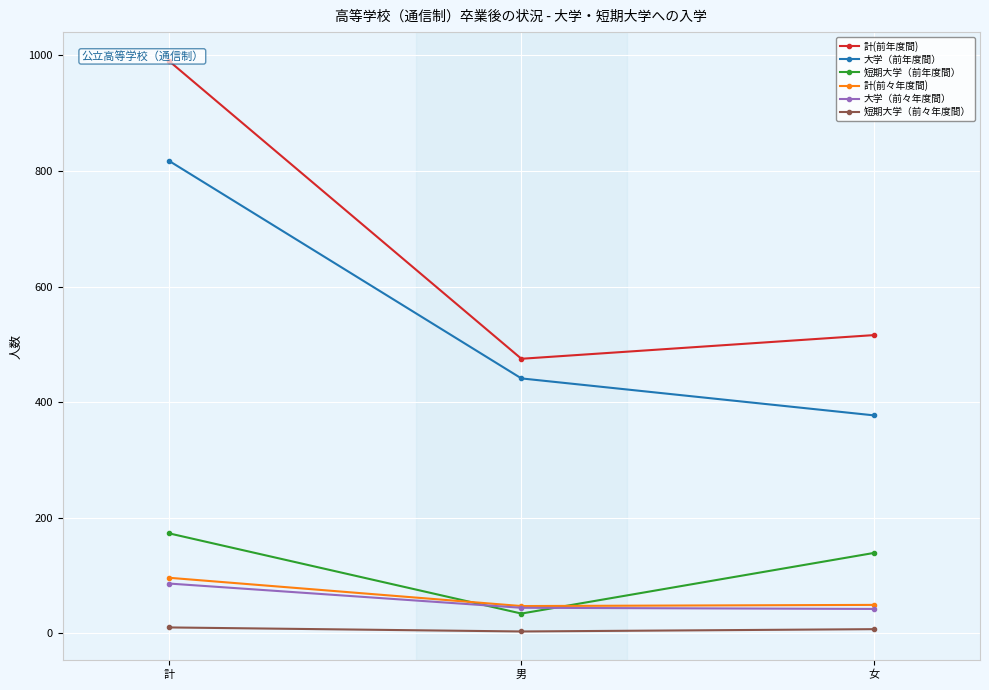

Is the value of 短期大学（前年度間） at 女 greater than the value of 計(前年度間) at 女?

No